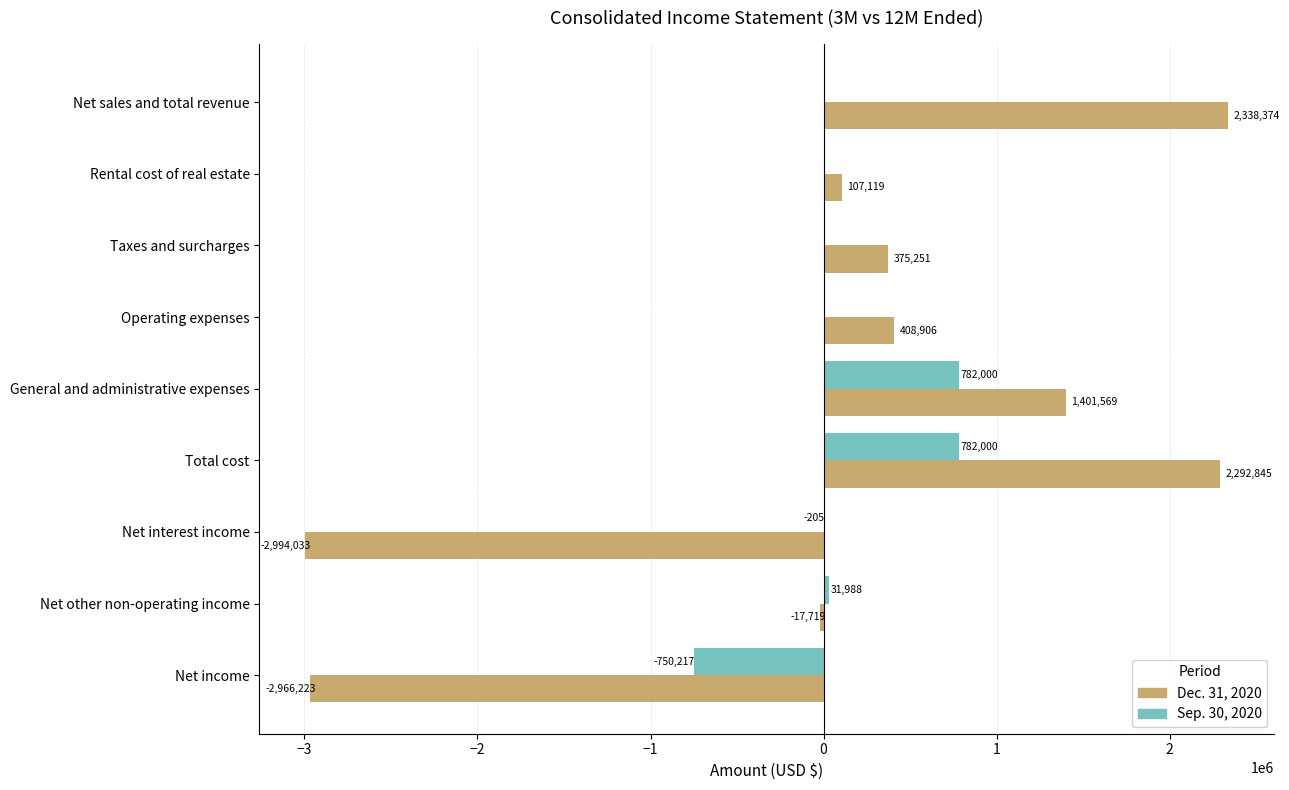

What are all the series names shown in the legend?

Dec. 31, 2020, Sep. 30, 2020